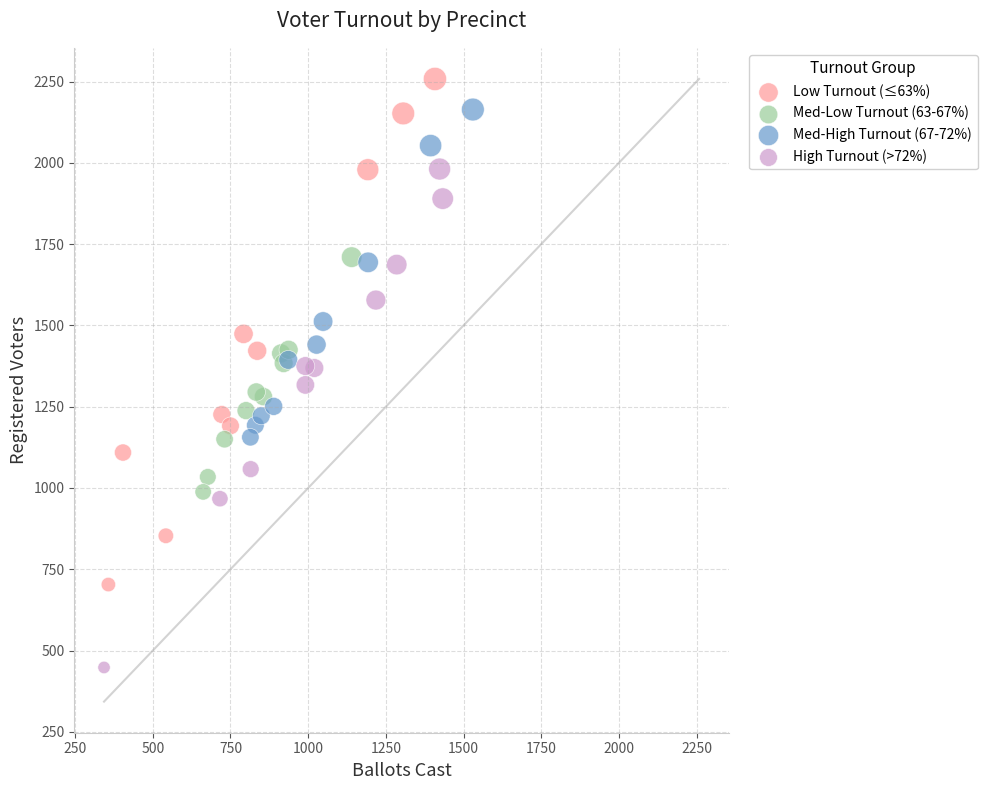

Which series contains the highest Y value?

Low Turnout (≤63%)